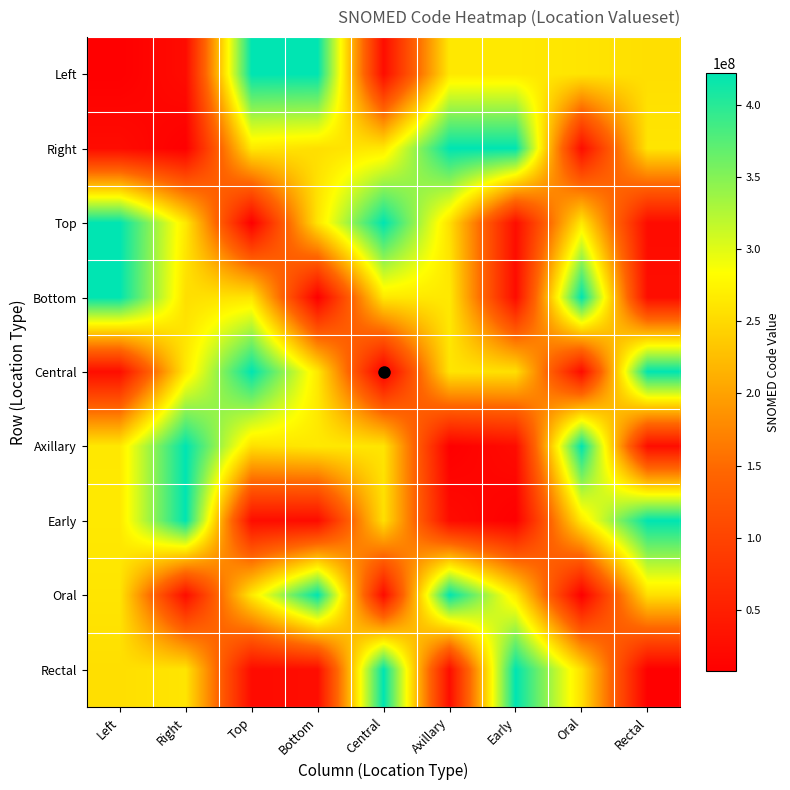

What is the total value across all series at Right?

1946023043